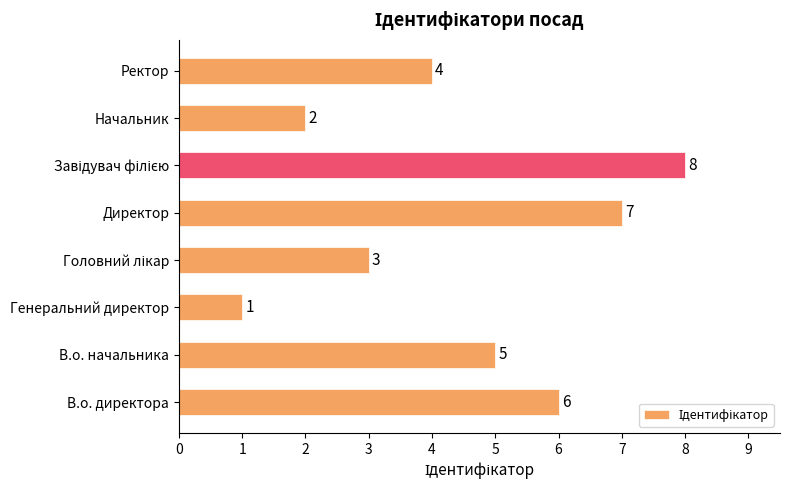

How many distinct data groups are displayed?

1